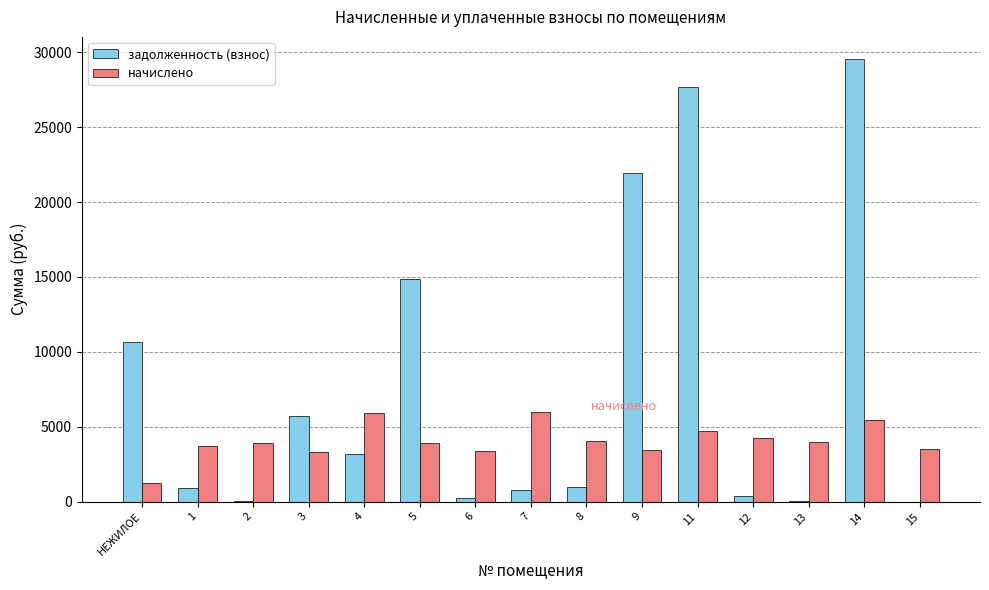

How many values in the задолженность (взнос) series exceed 1004?

8